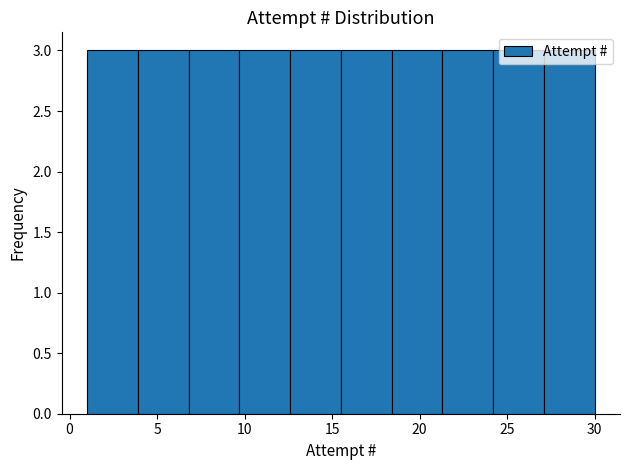

How tall is the bar that spans 27.1 to 30.0 on the x-axis? Neither the bar edges nor the heights are printed on the chart, so give them approximately, as read against the axes.

3